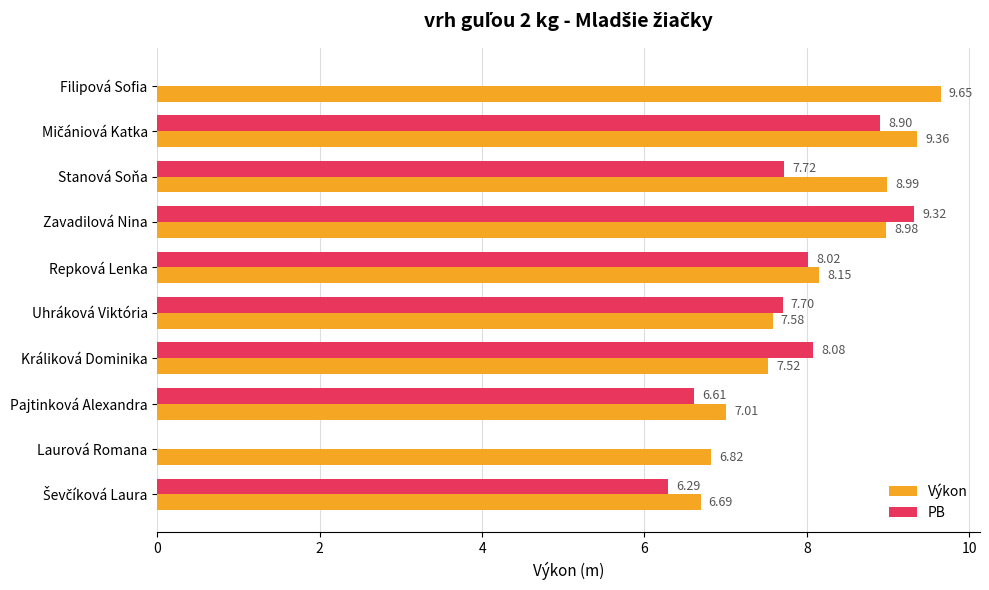

What is the total value across all series at Repková Lenka?

16.2